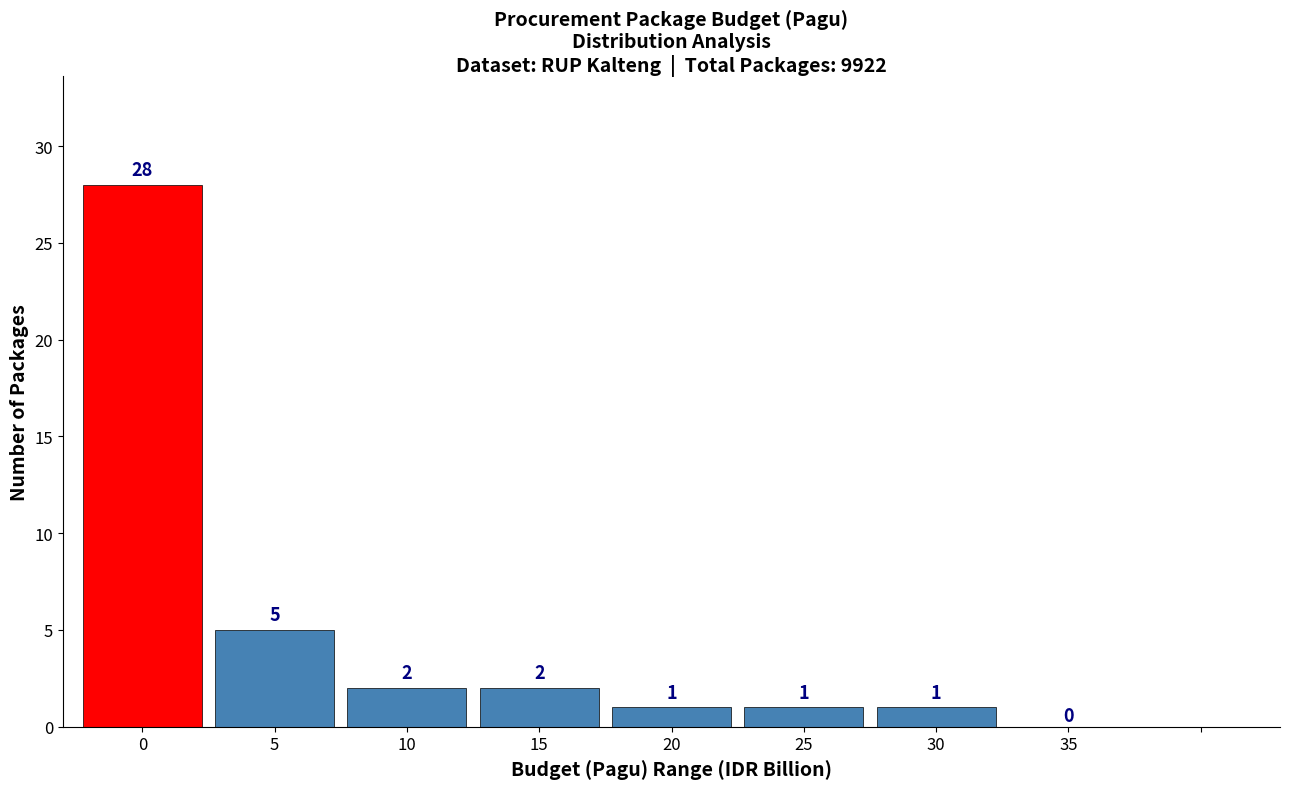

Reading left to right, what are all the values shown in this chart?

0=28	5=5	10=2	15=2	20=1	25=1	30=1	35=0